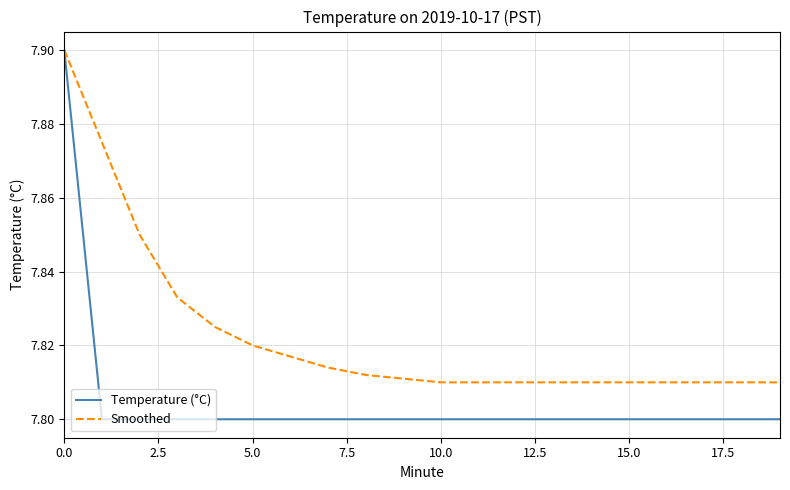

List the series in order of their overall mean, lowest first.

Temperature (°C), Smoothed